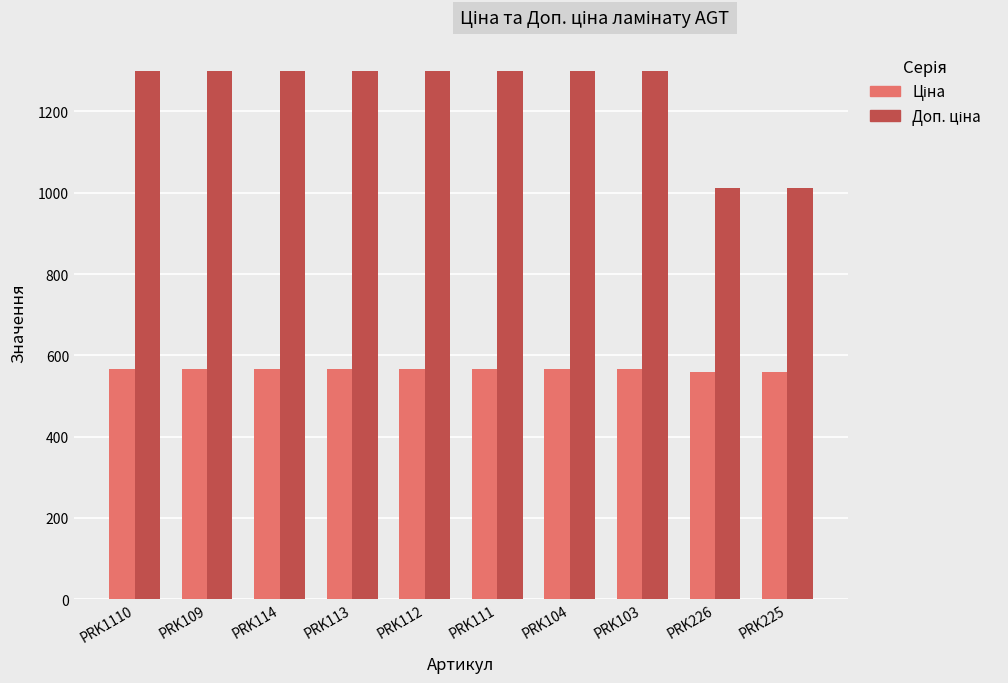

What is the smallest value displayed?

559.9